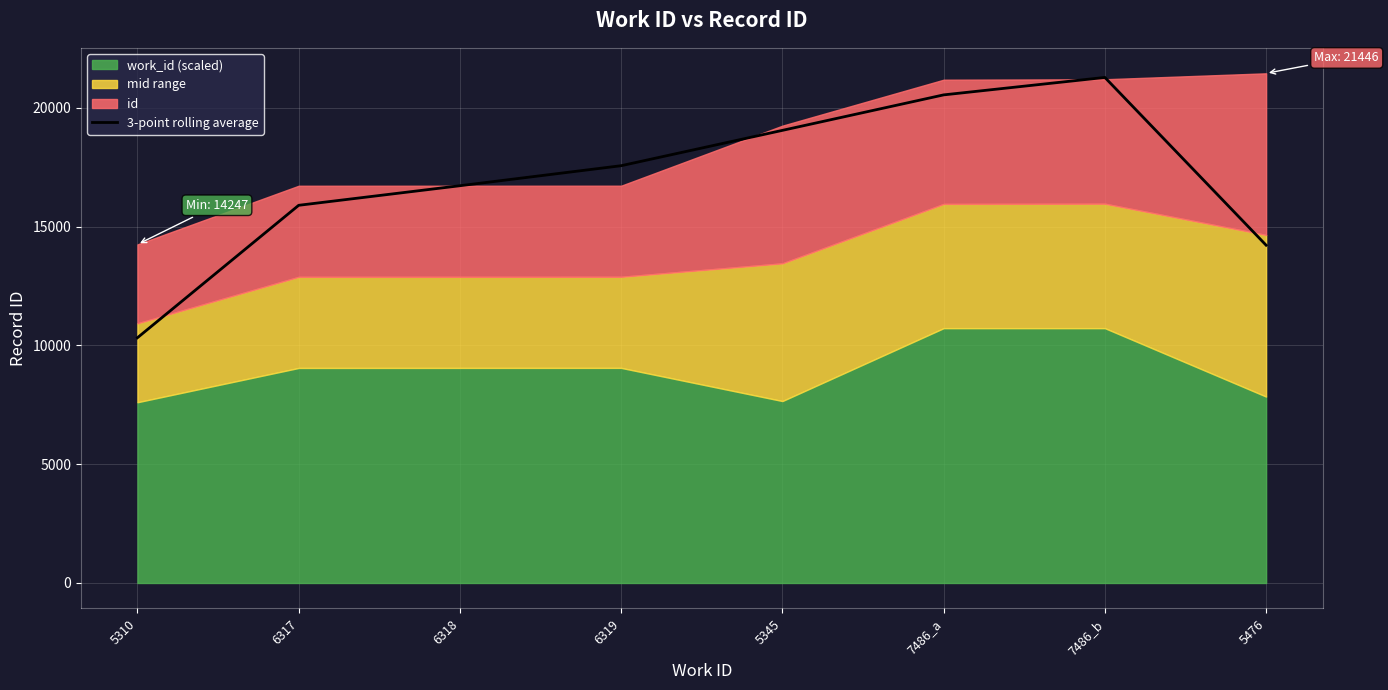

True or false: the data shows 14214.0 at 5476.

True